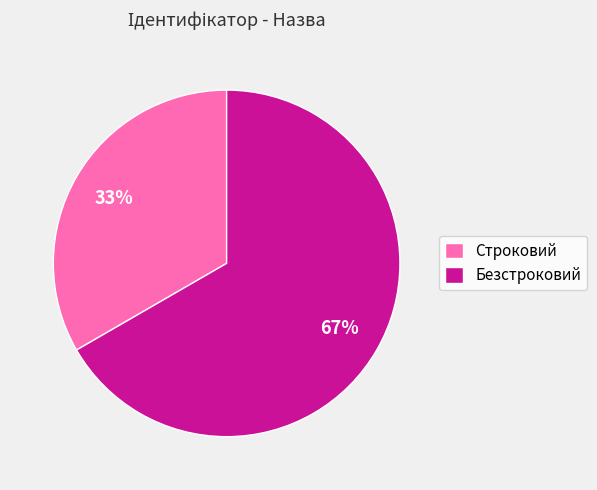

How many segments does this pie chart have?

2